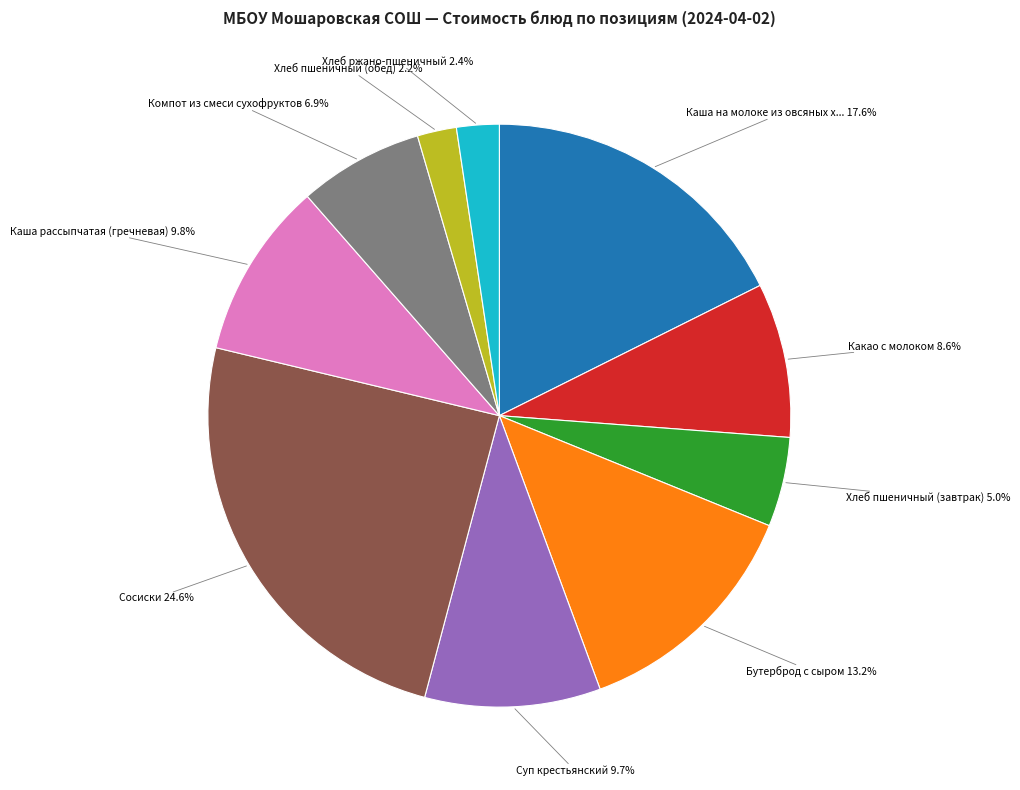

What is the smallest slice in the pie chart?

Хлеб пшеничный (обед)